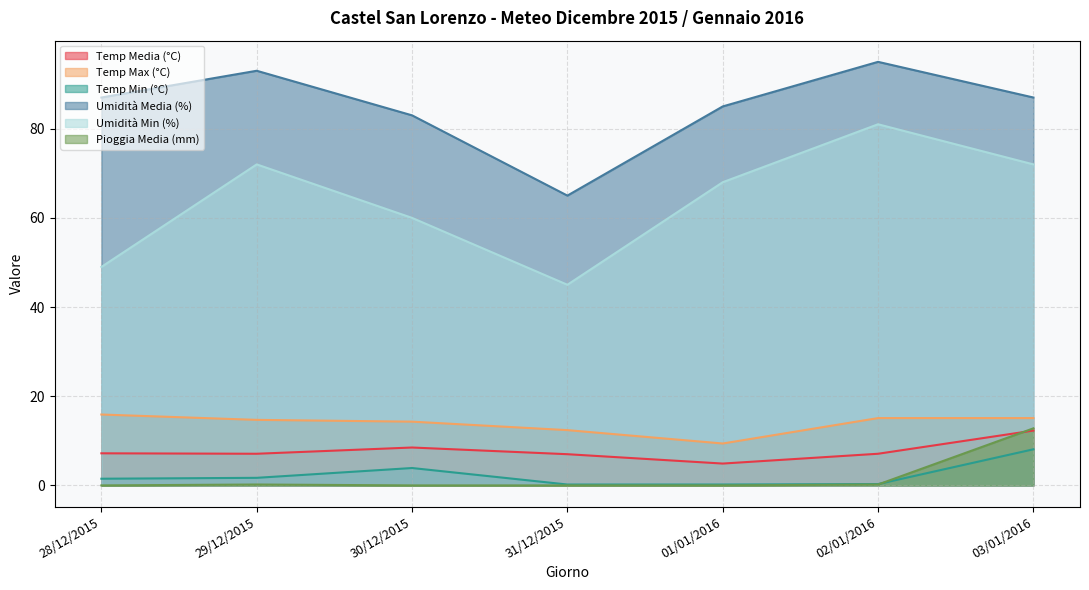

Reading left to right, extract all data points from this chart.

Temp Media (°C): 7.2	7.1	8.5	7.0	4.9	7.1	12.3
Temp Max (°C): 15.9	14.7	14.3	12.4	9.4	15.1	15.1
Temp Min (°C): 1.5	1.7	3.9	0.2	0.2	0.3	8.1
Umidità Media (%): 87.0	93.0	83.0	65.0	85.0	95.0	87.0
Umidità Min (%): 49.0	72.0	60.0	45.0	68.0	81.0	72.0
Pioggia Media (mm): 0.0	0.2	0.0	0.0	0.0	0.2	12.8